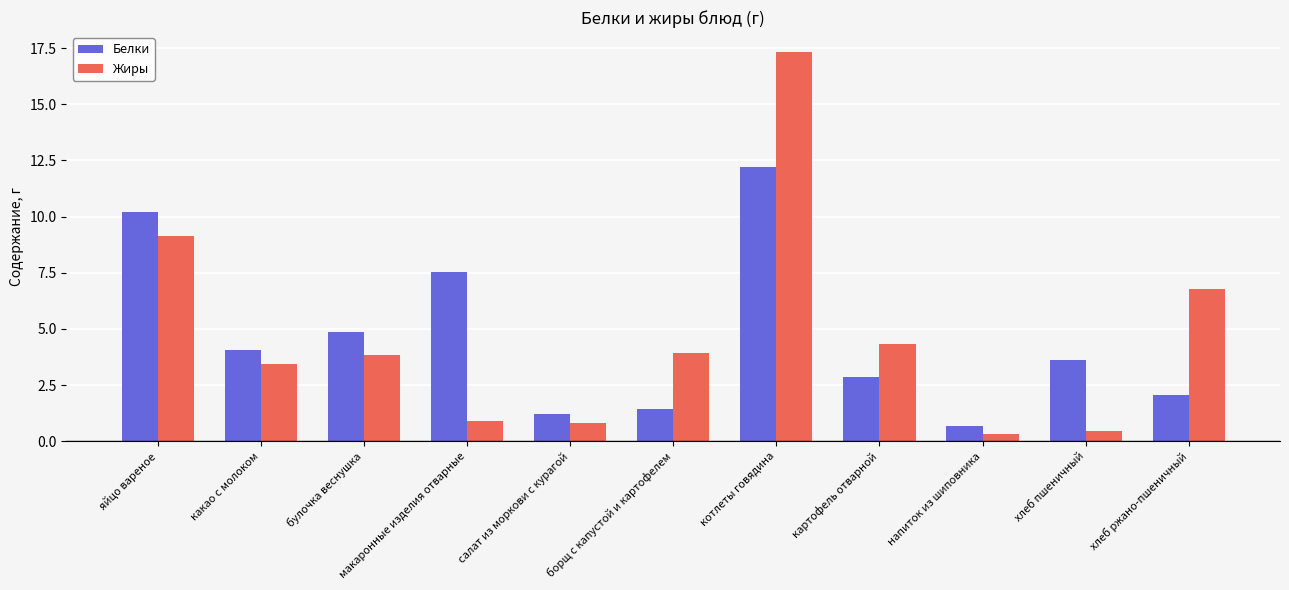

What is the label of the 4th bar from the right?

картофель отварной